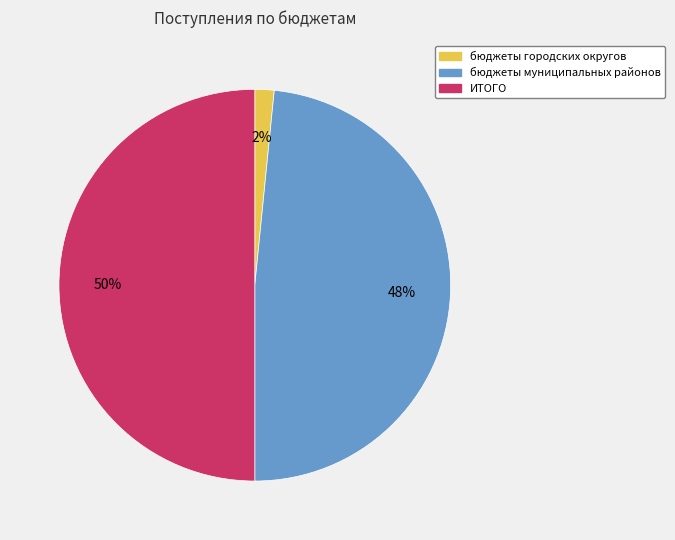

To the nearest percent, what portion does бюджеты городских округов represent?

2%